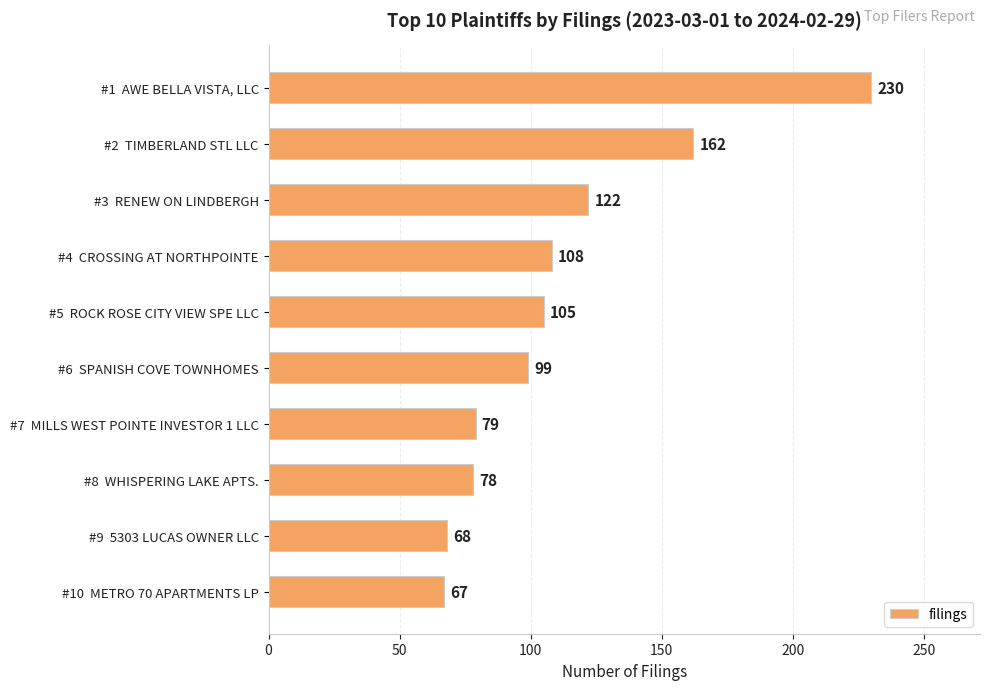

What is the value of the 2nd bar from the top?

162